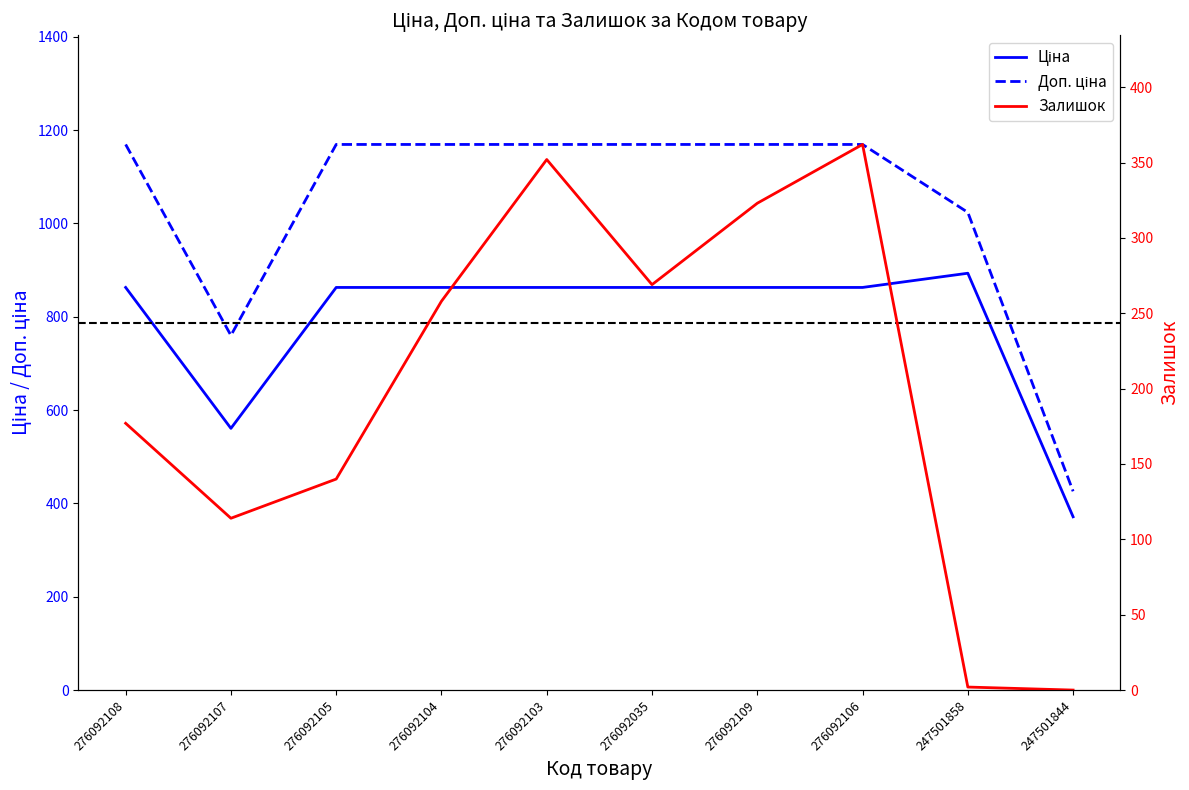

What is the total value across all series at 276092108?

2209.1